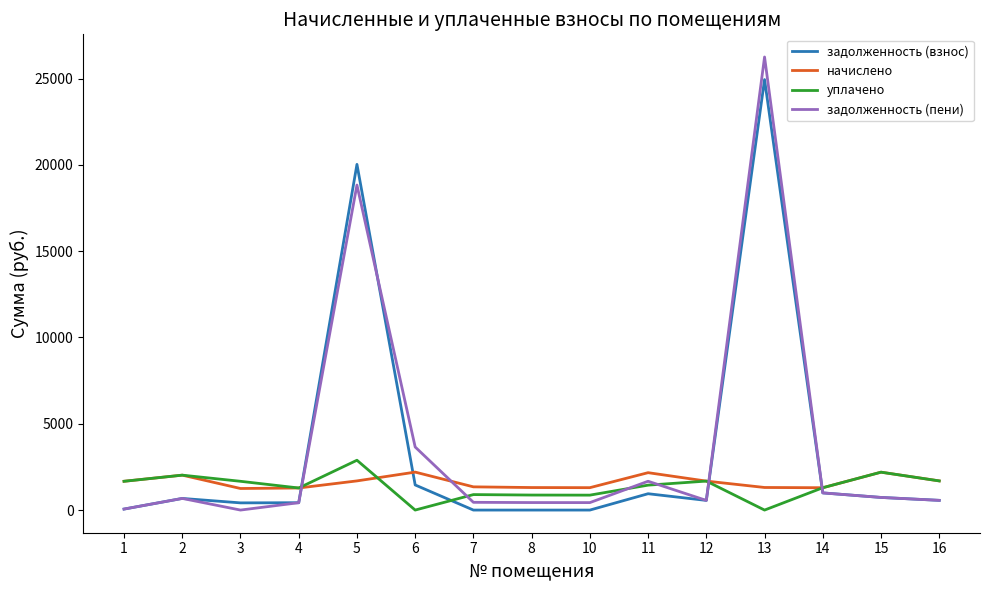

Is this an area chart (filled region under the line)?

No